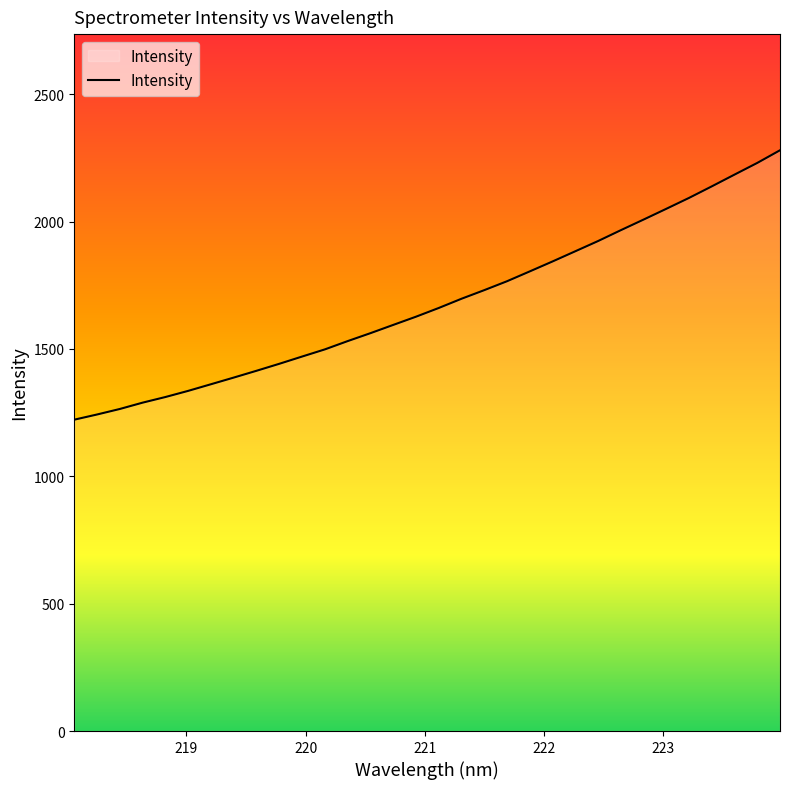

What is the difference between the maximum and minimum values?

1057.8